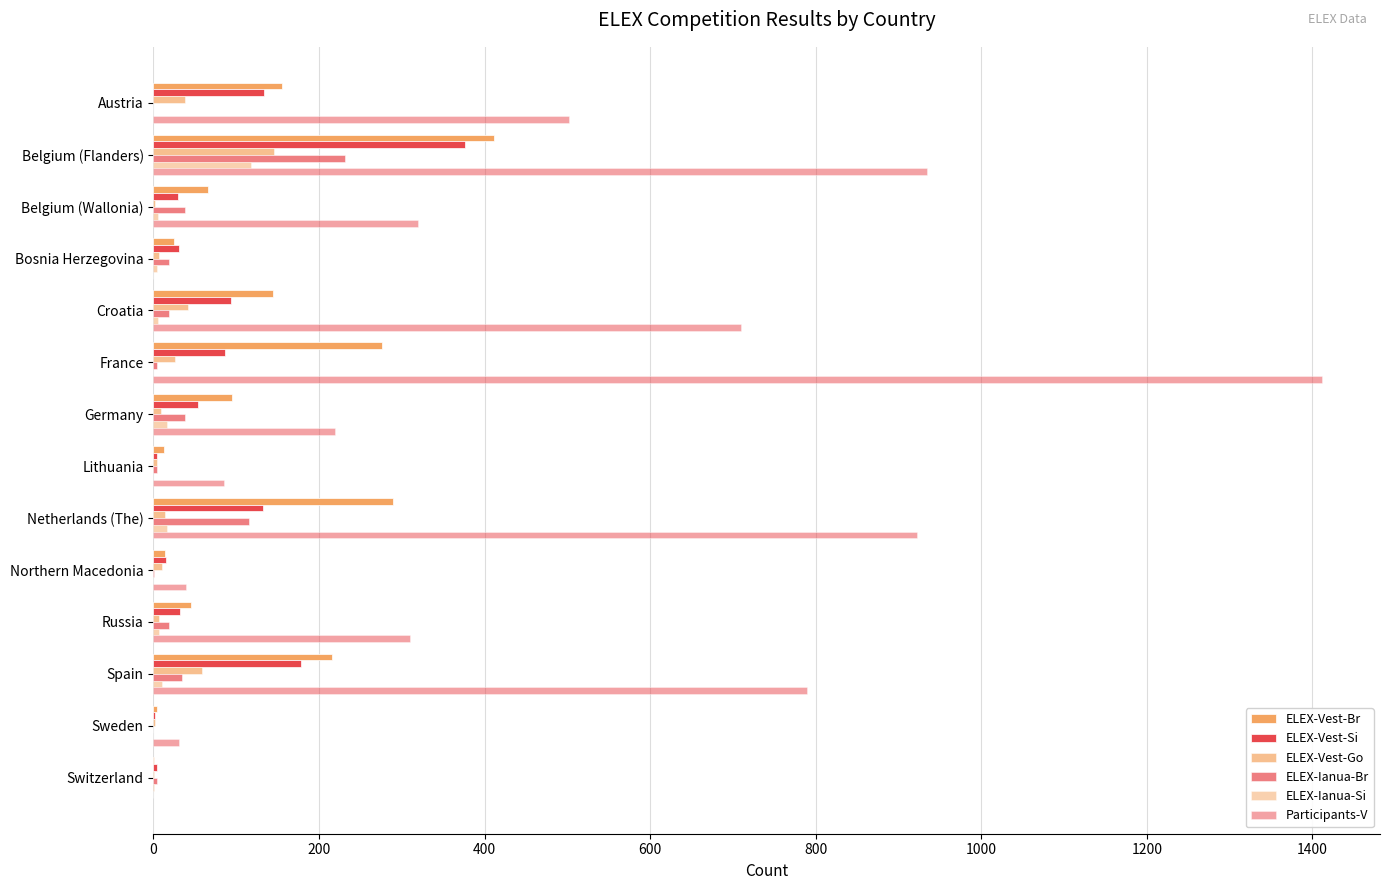

What is the sum of all ELEX-Vest-Br values?

1758